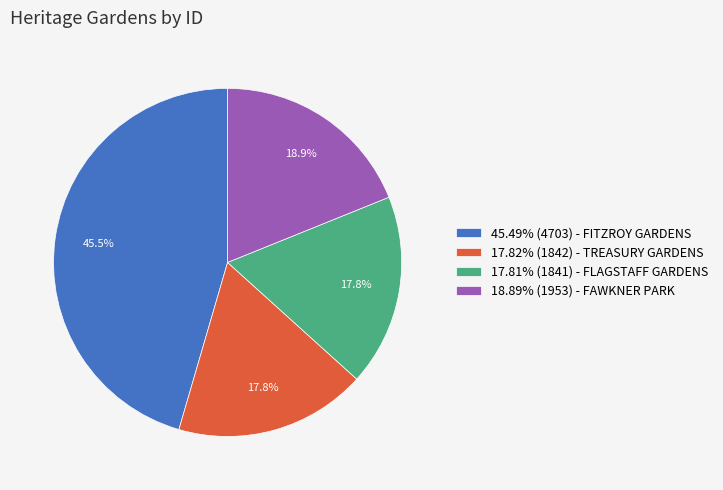

To the nearest percent, what is the difference between the largest and smallest slice percentages?

28%